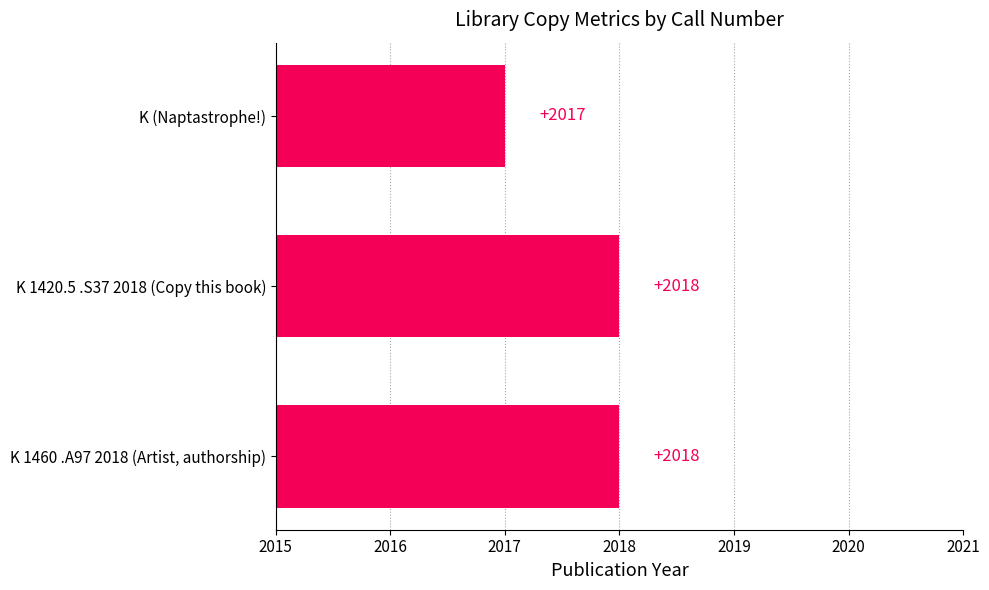

What is the minimum value shown in the chart?

2017